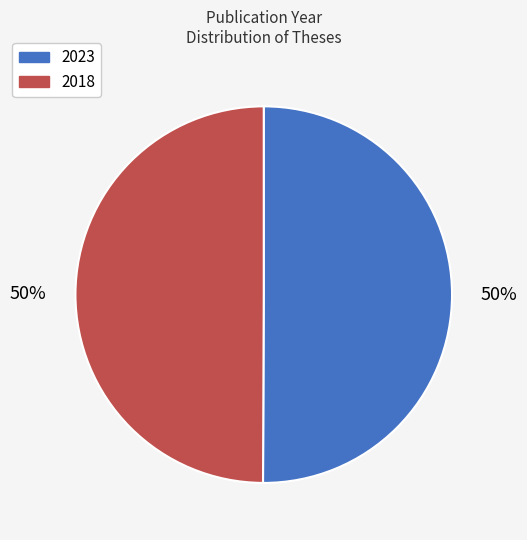

The 2018 slice represents 50% of the pie. True or false?

True